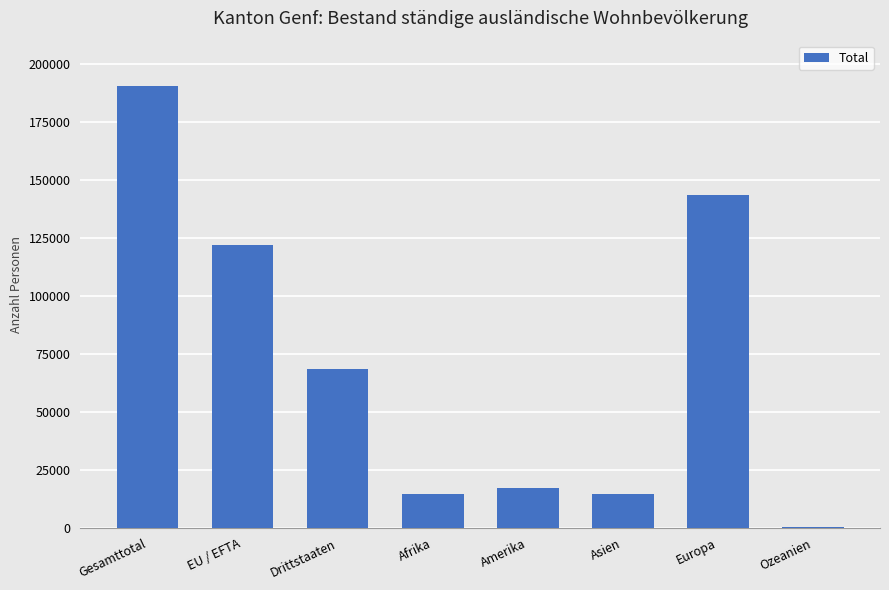

Which label corresponds to the largest value in the chart?

Gesamttotal